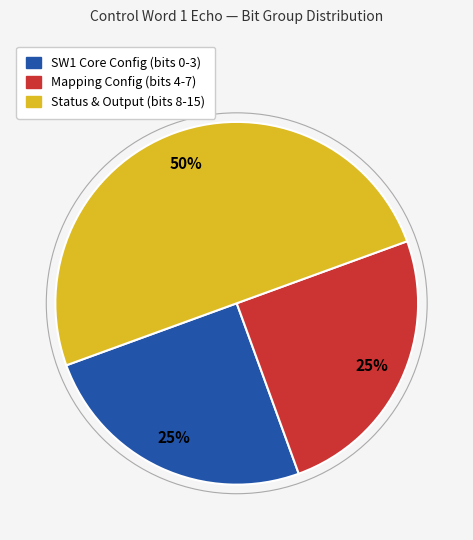

To the nearest percent, what is the difference between the largest and smallest slice percentages?

25%